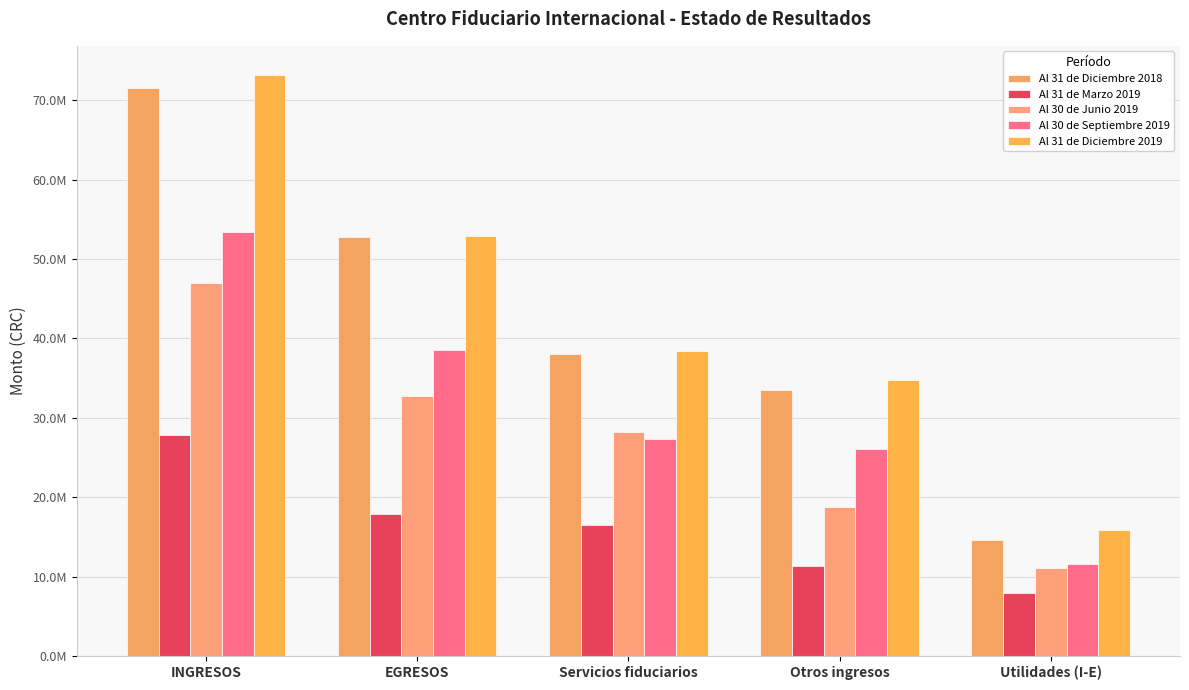

Does the chart contain any negative values?

No